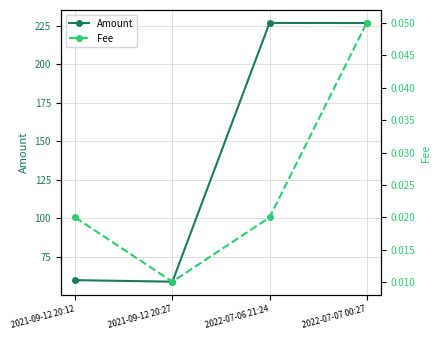

What is the highest value of the Fee series?

0.1